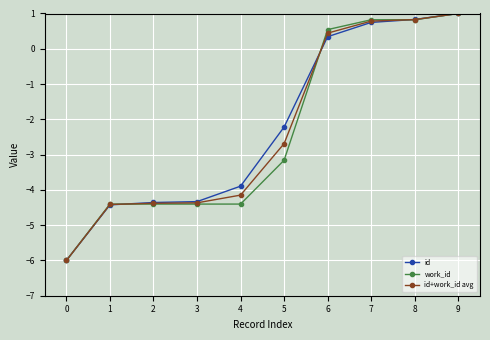

How many values in the id series exceed -2?

4